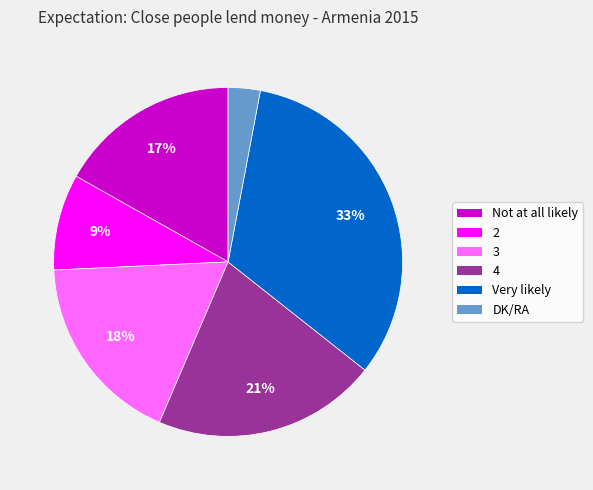

What percentage is the 3 slice, to the nearest percent?

18%